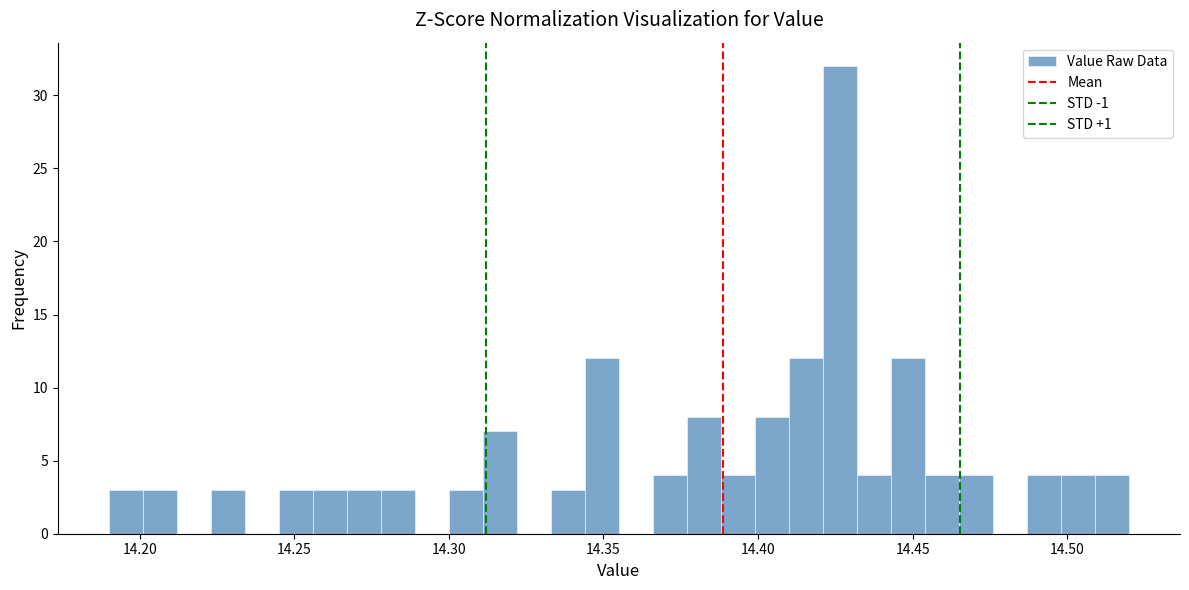

Around what value on the x-axis is the tallest bar? Give the approximate position of its centre, as read against the axis.

14.425